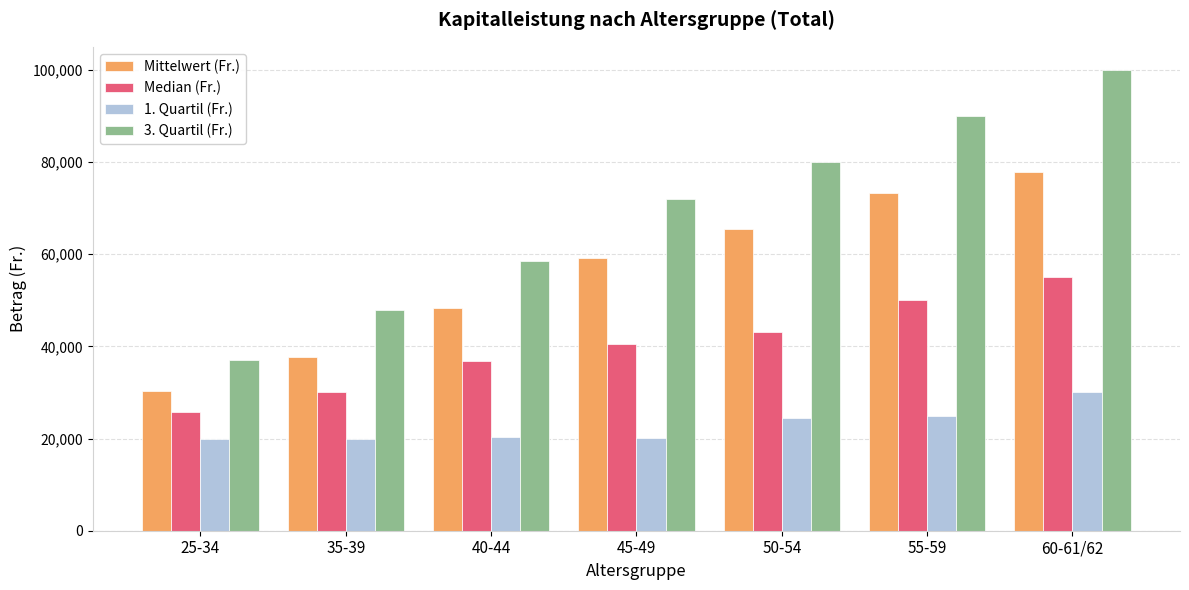

At which category is the sum across all series the highest?

60-61/62